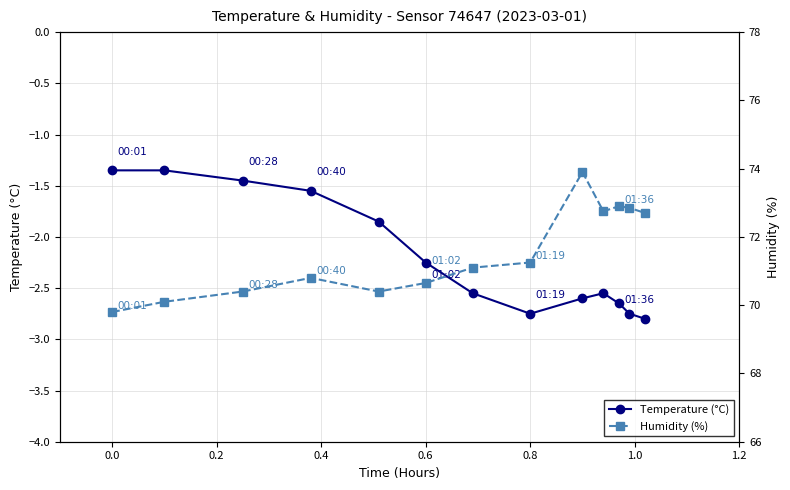

What is the value of the Temperature (°C) point at the 11th from the left?

-2.6